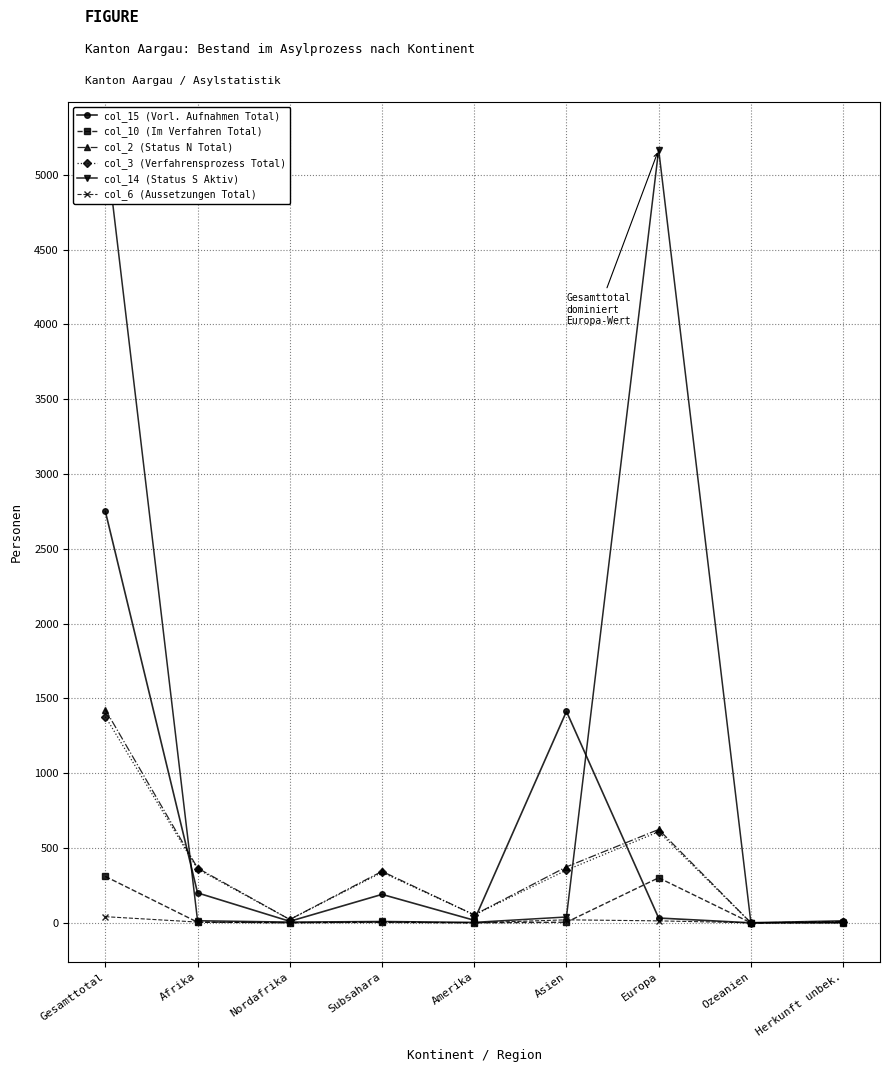

What is the label of the 2nd point from the right?

Ozeanien